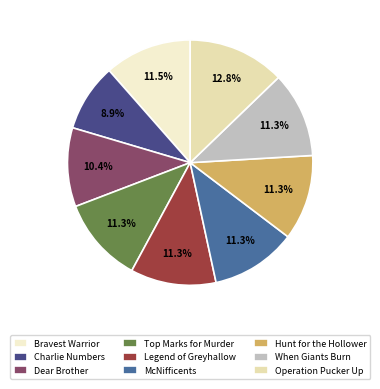

True or false: When Giants Burn accounts for 24% of the total.

False